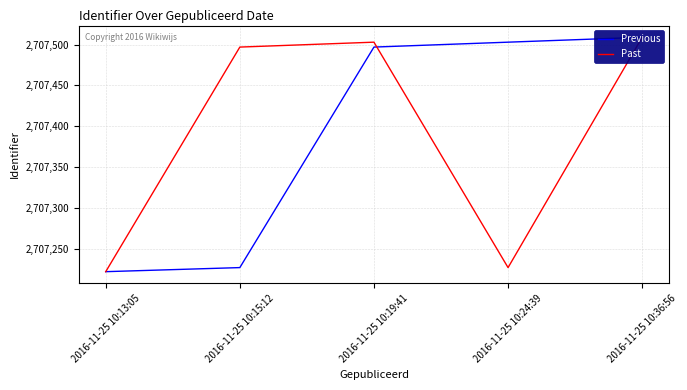

Which has a higher value, 2016-11-25 10:19:41 or 2016-11-25 10:24:39?

2016-11-25 10:24:39